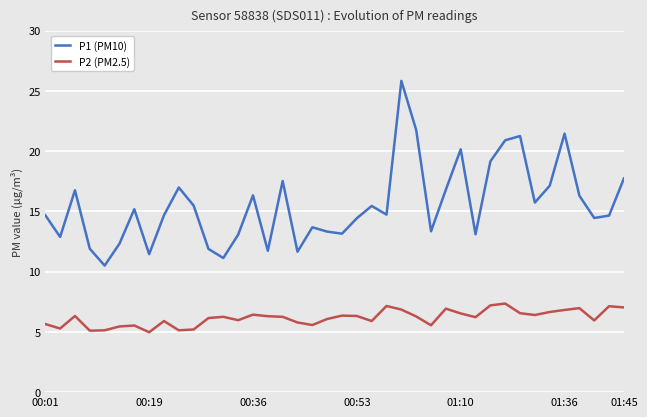

At how many categories does at least one series exceed 14?

25